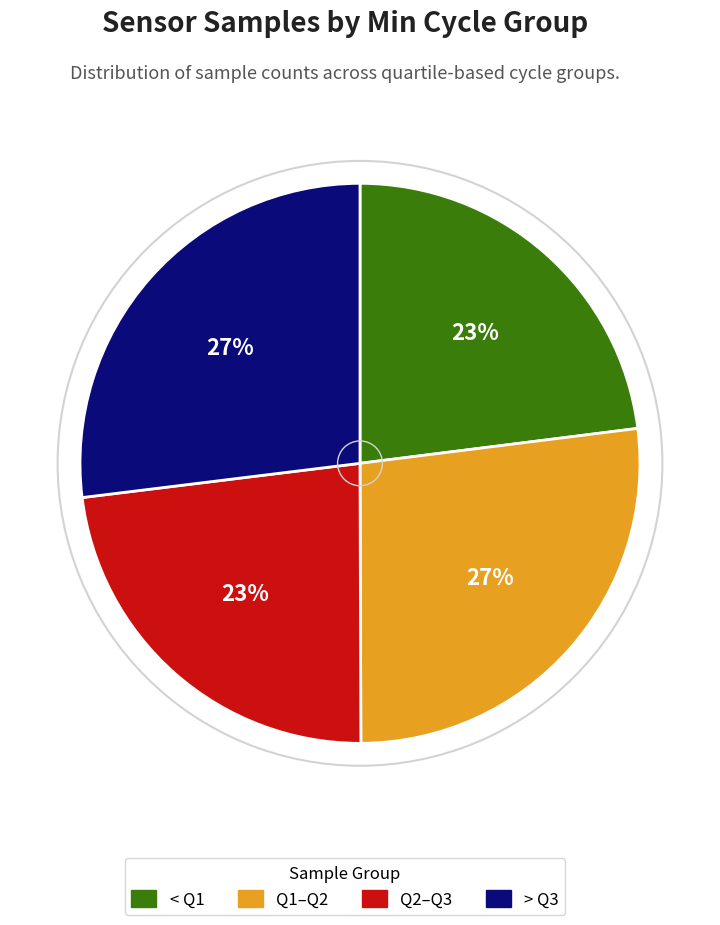

Approximately how many times larger is the value at > Q3 compared to Q2–Q3?

1.2